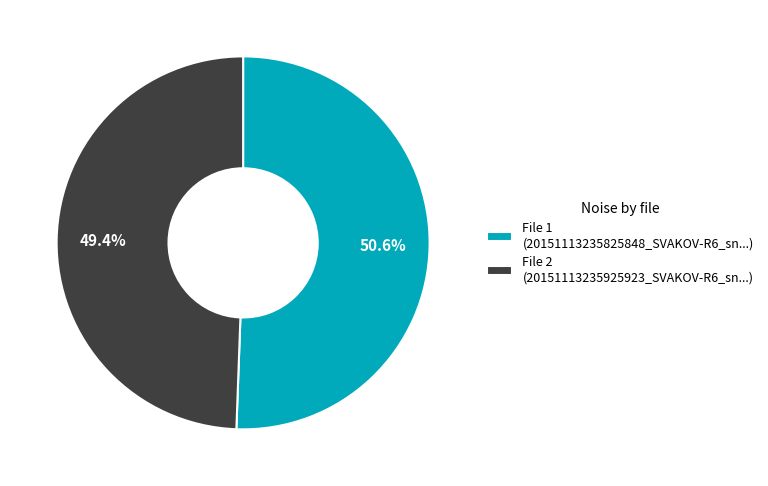

Which category has the smallest portion of the pie?

File 2 (20151113235925923_SVAKOV-R6_sn...)